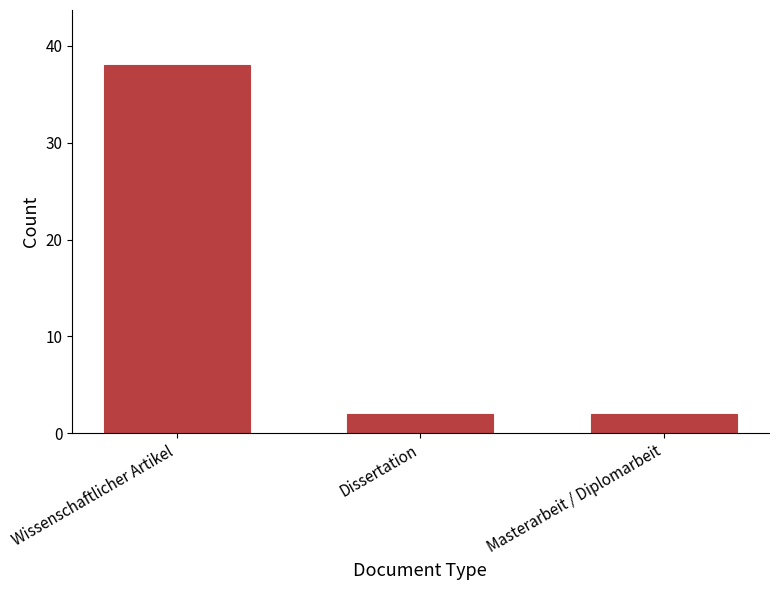

Reading left to right, transcribe all the data shown in this chart.

38	2	2